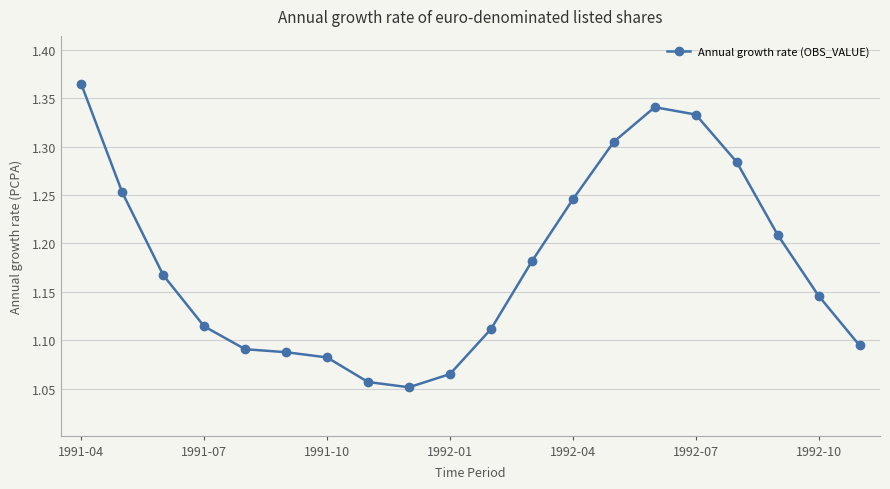

True or false: the data has more than 0 interior local peaks.

True